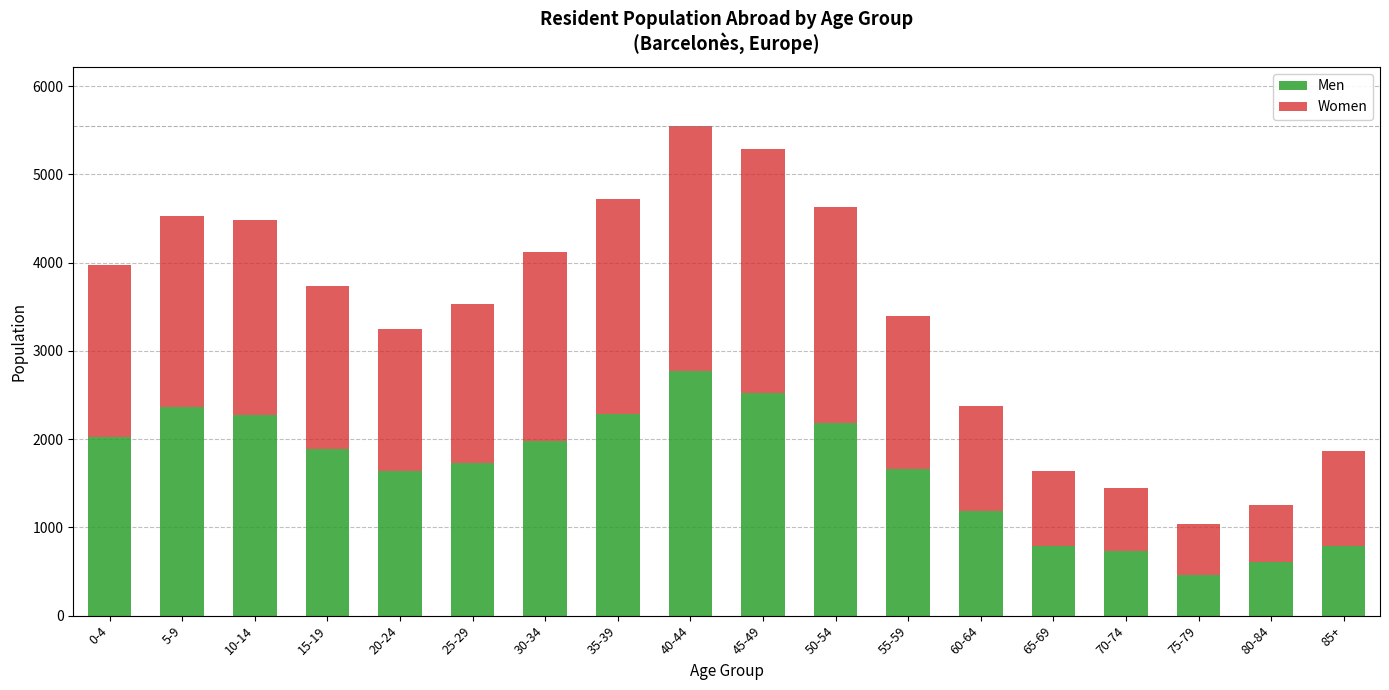

What is the highest value of the Men series?

2774